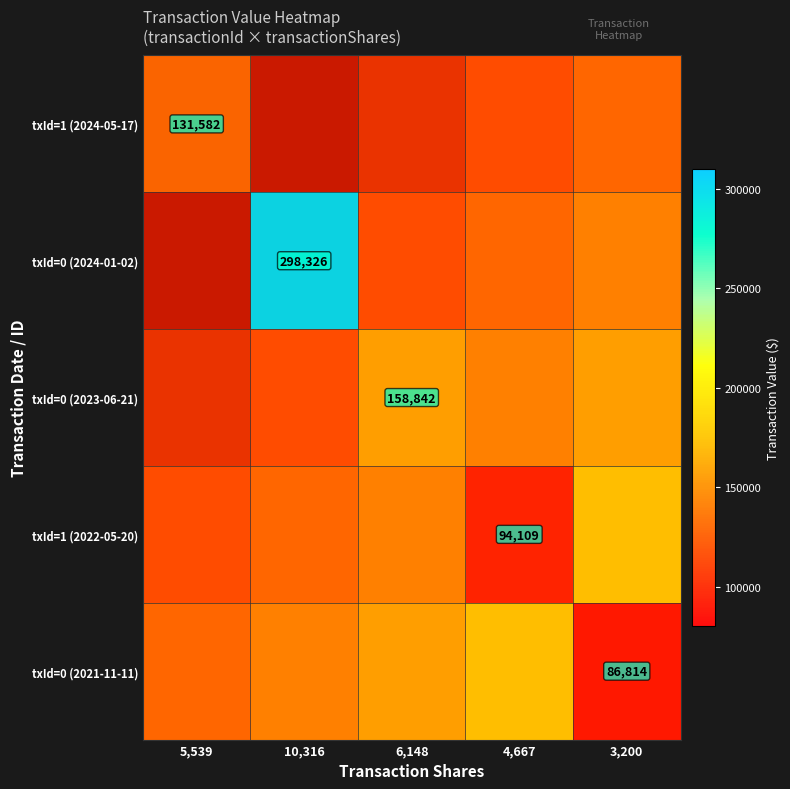

At which category is the sum across all series the highest?

10,316